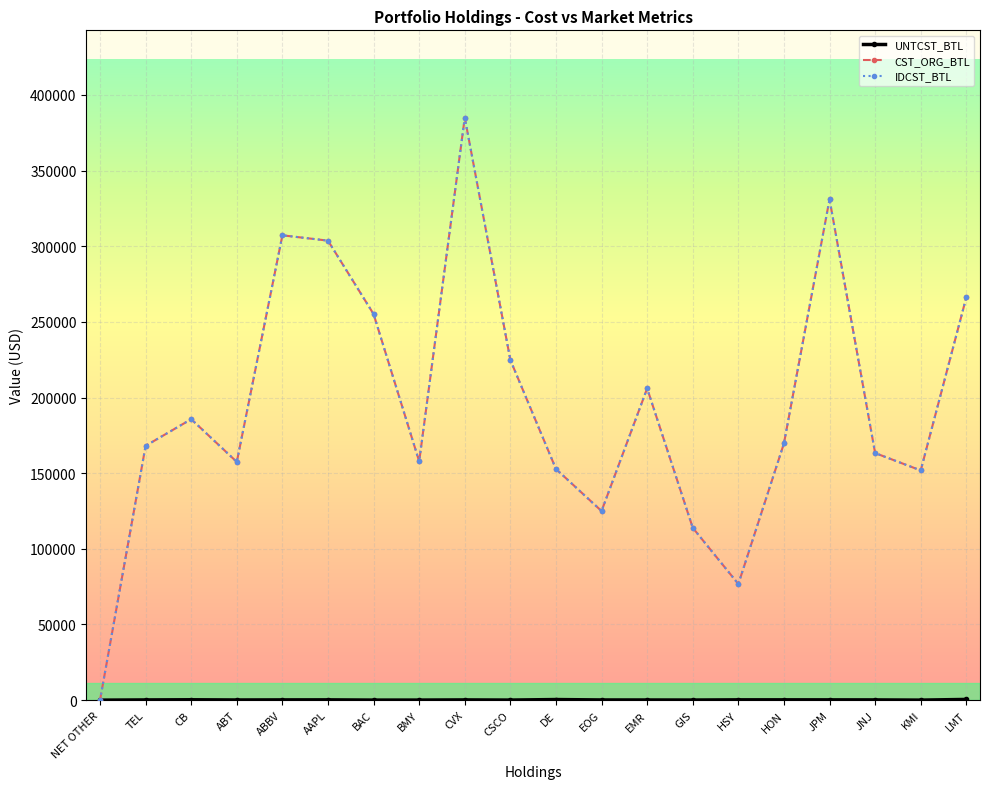

What is the difference between the second highest and minimum values in the CST_ORG_BTL series?

331028.3